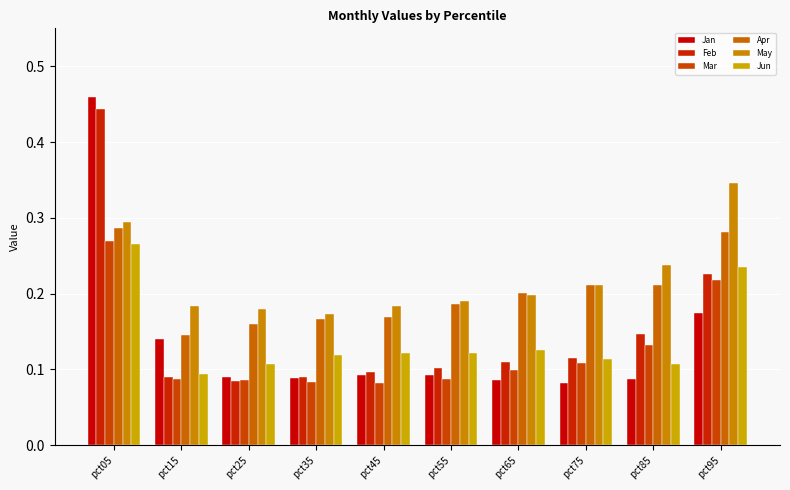

True or false: May has a value of 0.3 at pct55.

False